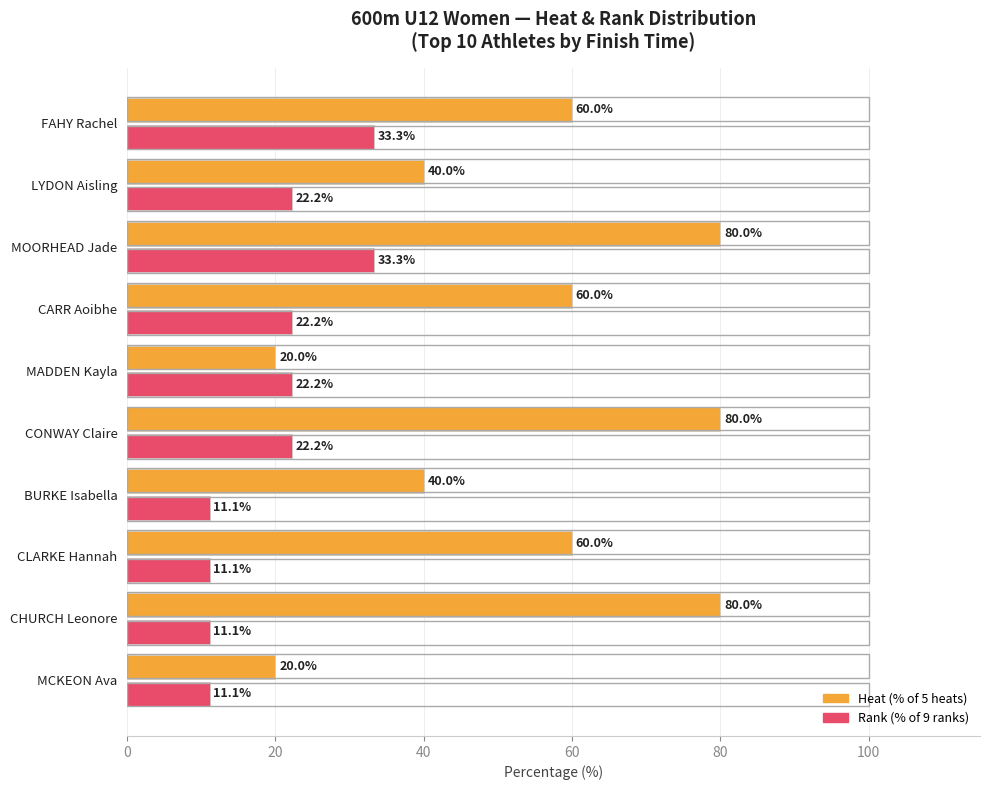

What is the spread (max minus min) of values at MOORHEAD Jade?

46.7